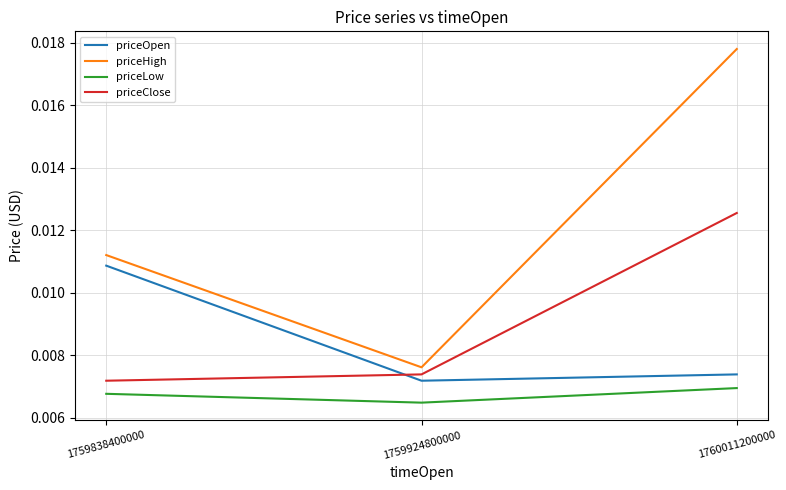

Where is priceHigh nearest to the value 0?

1759924800000